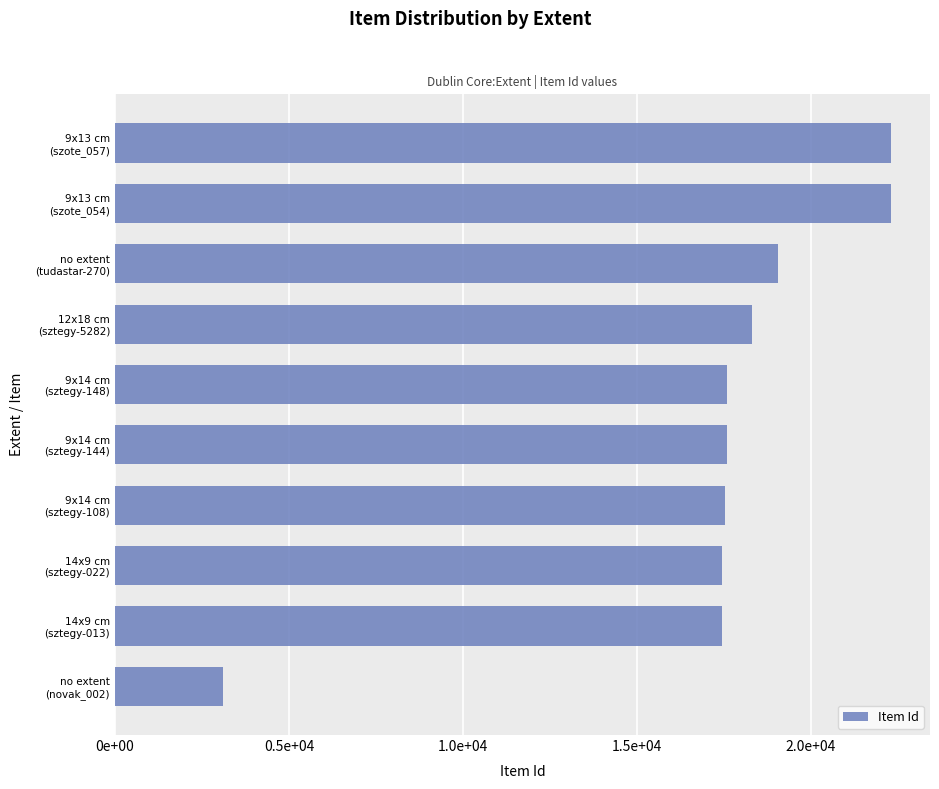

What is the difference between the second highest and minimum values?

19218